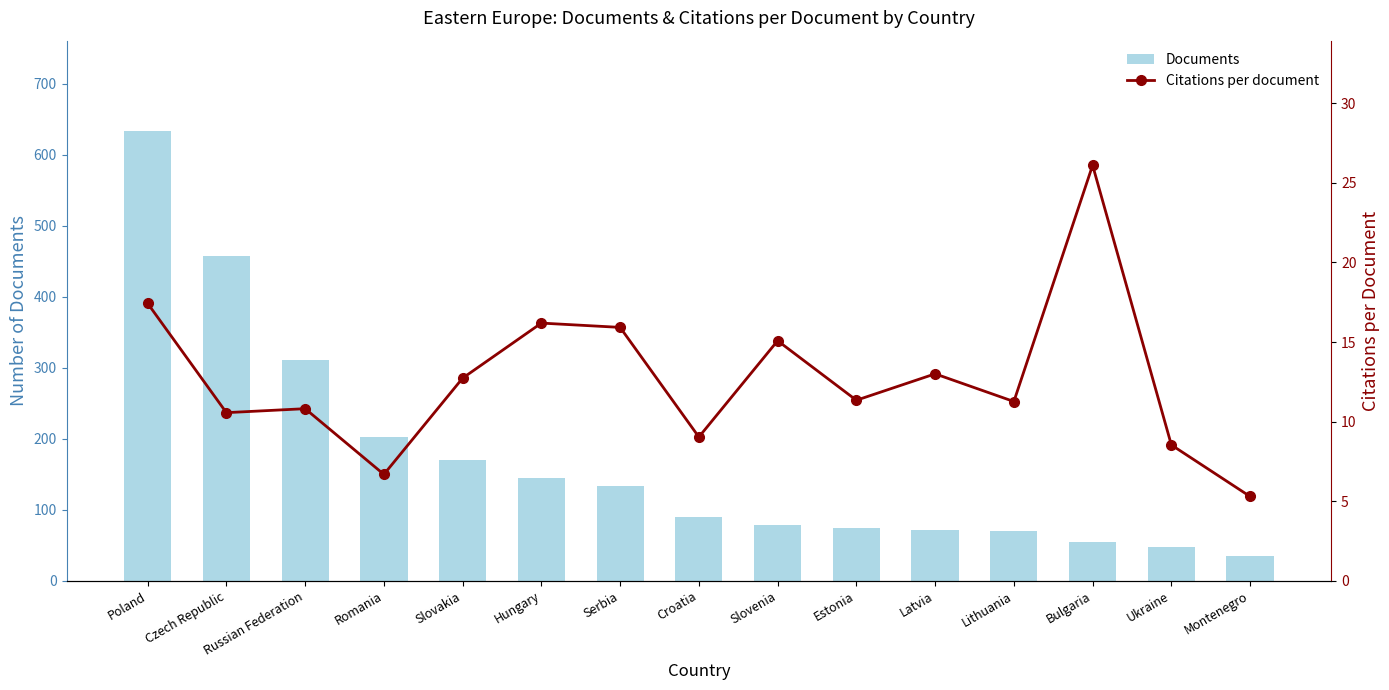

What is the label of the 10th bar from the left?

Estonia